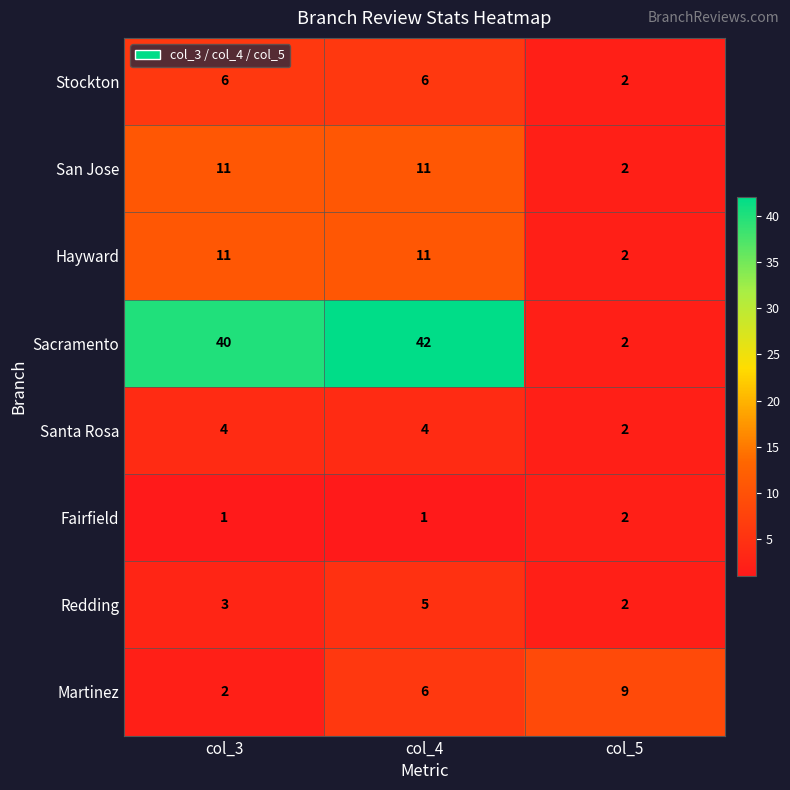

Reading left to right, what are all the values shown in this chart?

Stockton: col_3=6	col_4=6	col_5=2
San Jose: col_3=11	col_4=11	col_5=2
Hayward: col_3=11	col_4=11	col_5=2
Sacramento: col_3=40	col_4=42	col_5=2
Santa Rosa: col_3=4	col_4=4	col_5=2
Fairfield: col_3=1	col_4=1	col_5=2
Redding: col_3=3	col_4=5	col_5=2
Martinez: col_3=2	col_4=6	col_5=9